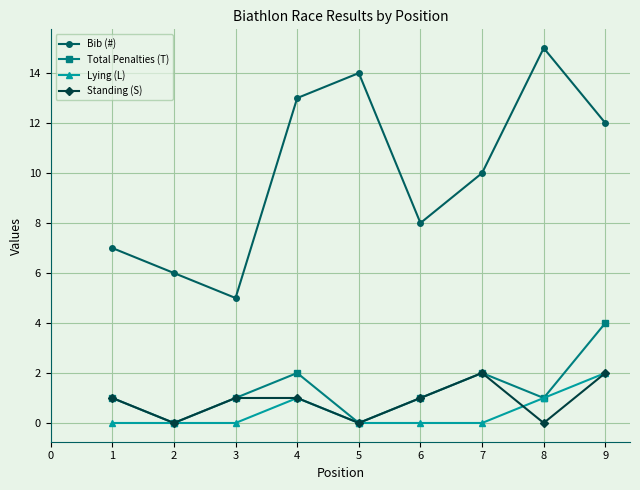

How many data points does each series have?

9